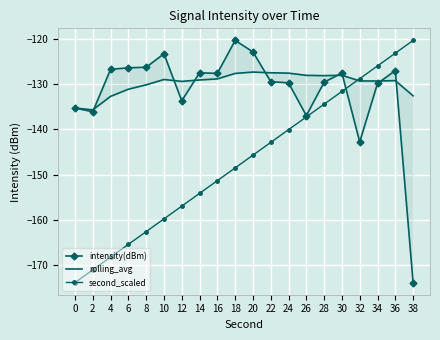

Which has a higher value, 8 or 28?

8